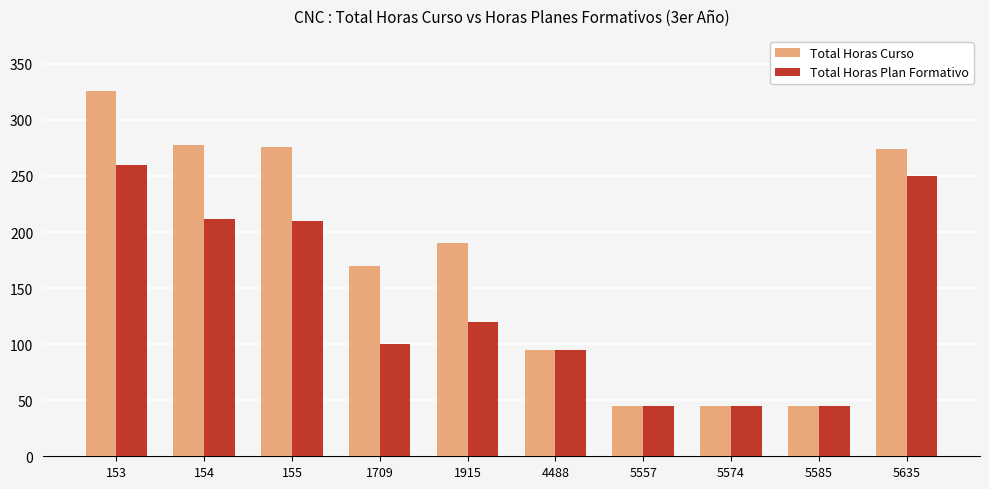

Does the chart contain stacked bars?

No